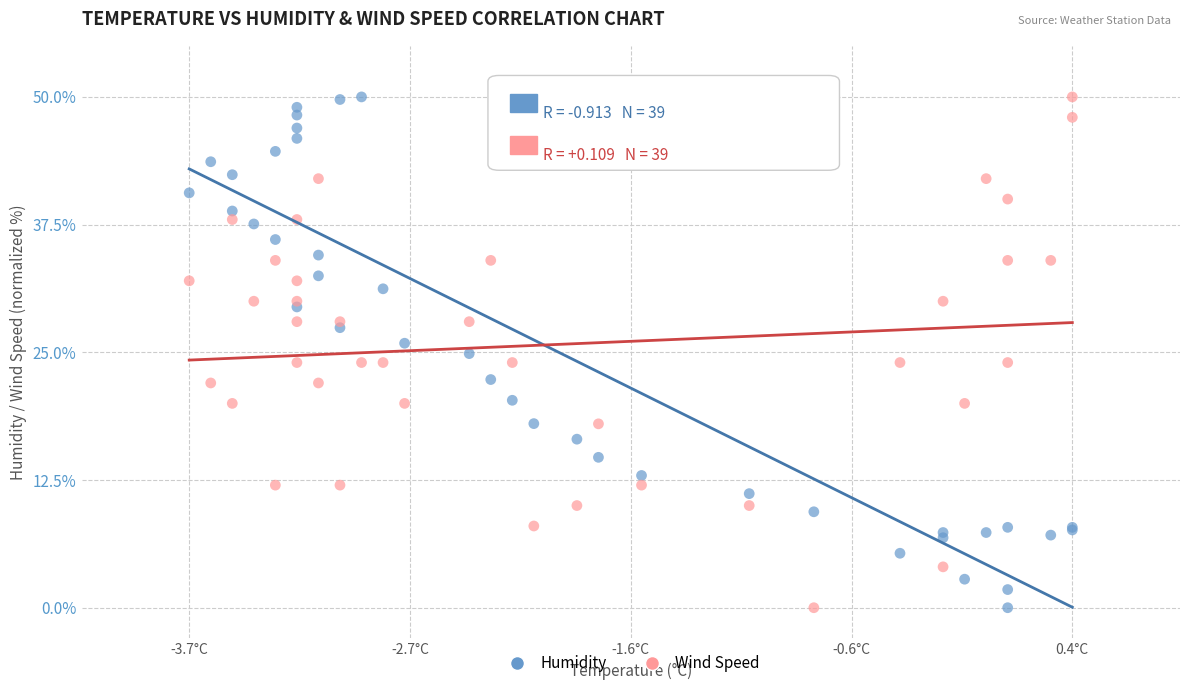

What is the X range (max minus min) for the scatter plot?

4.1